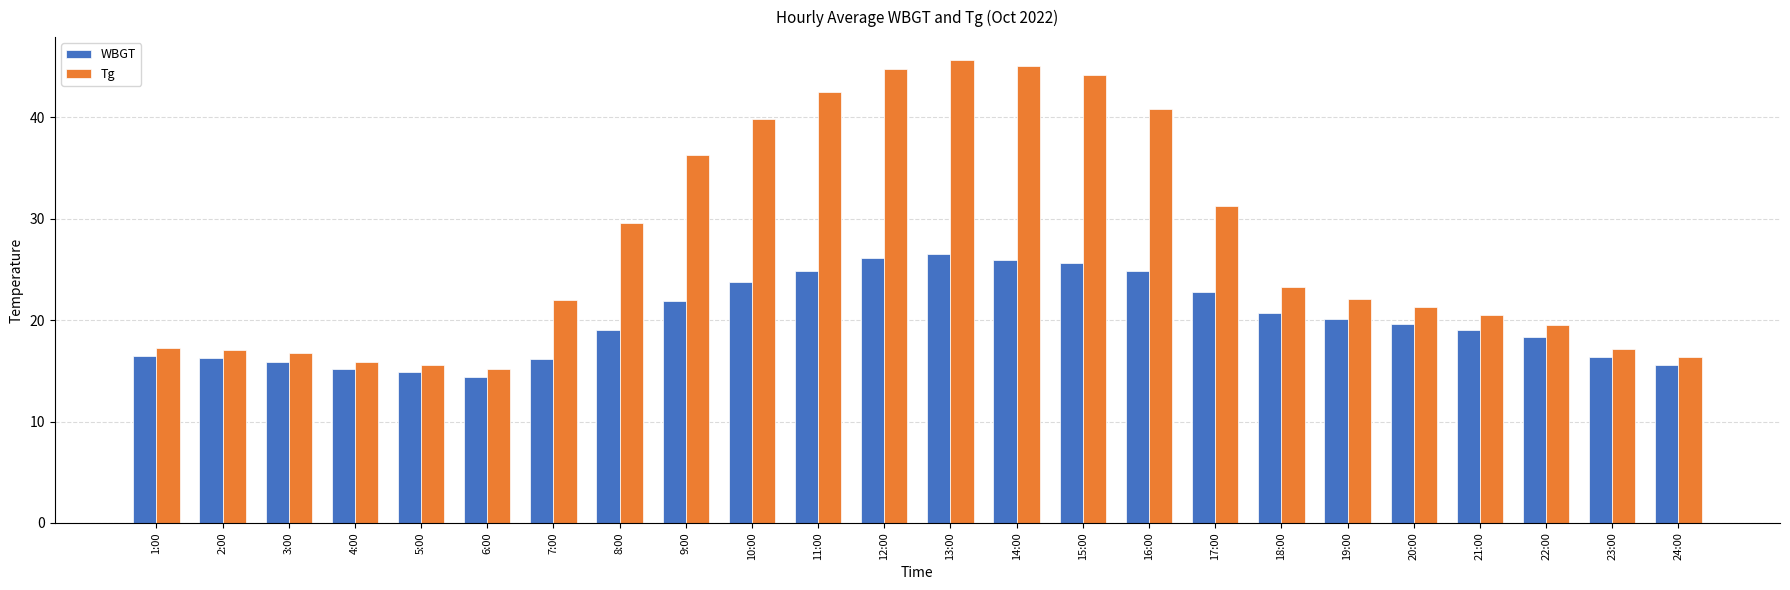

How many groups of bars are there?

24